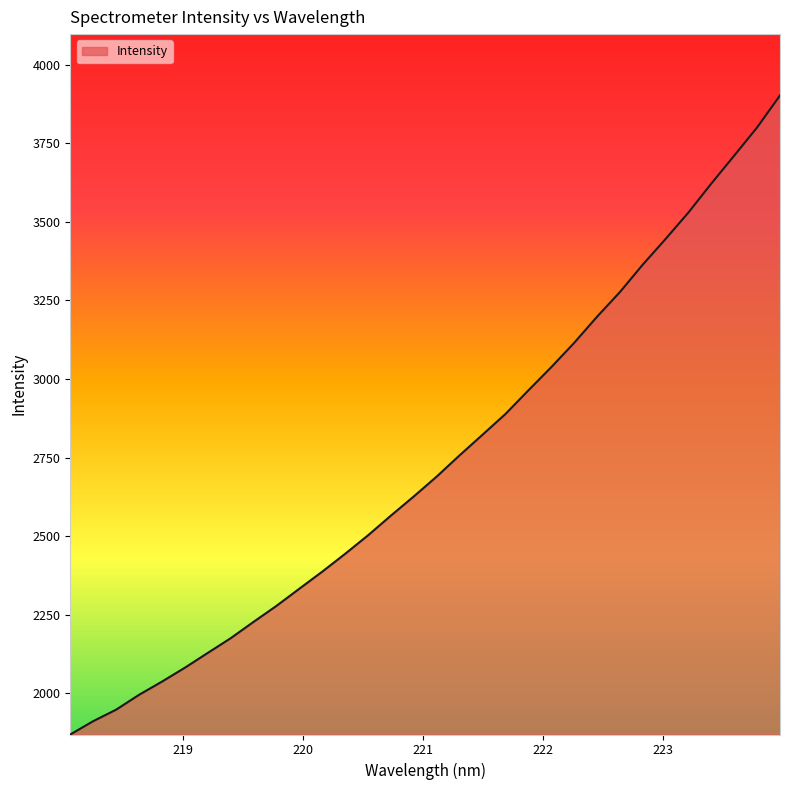

What is the greatest value displayed?

3902.0